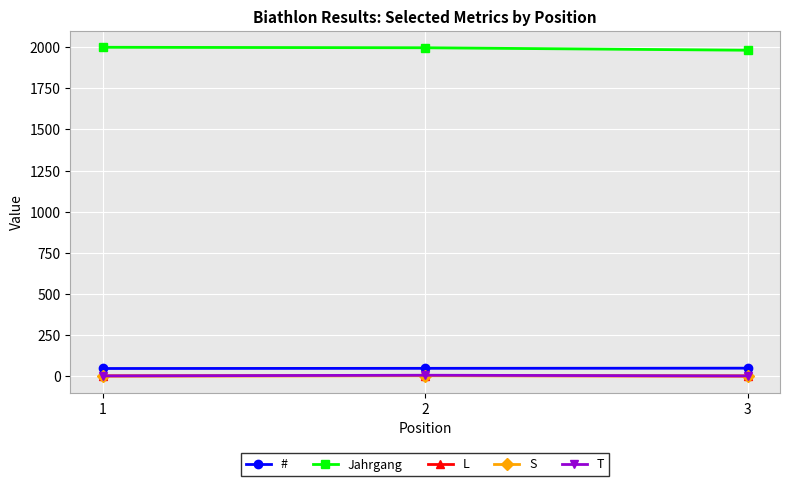

What is the minimum value for Jahrgang?

1982